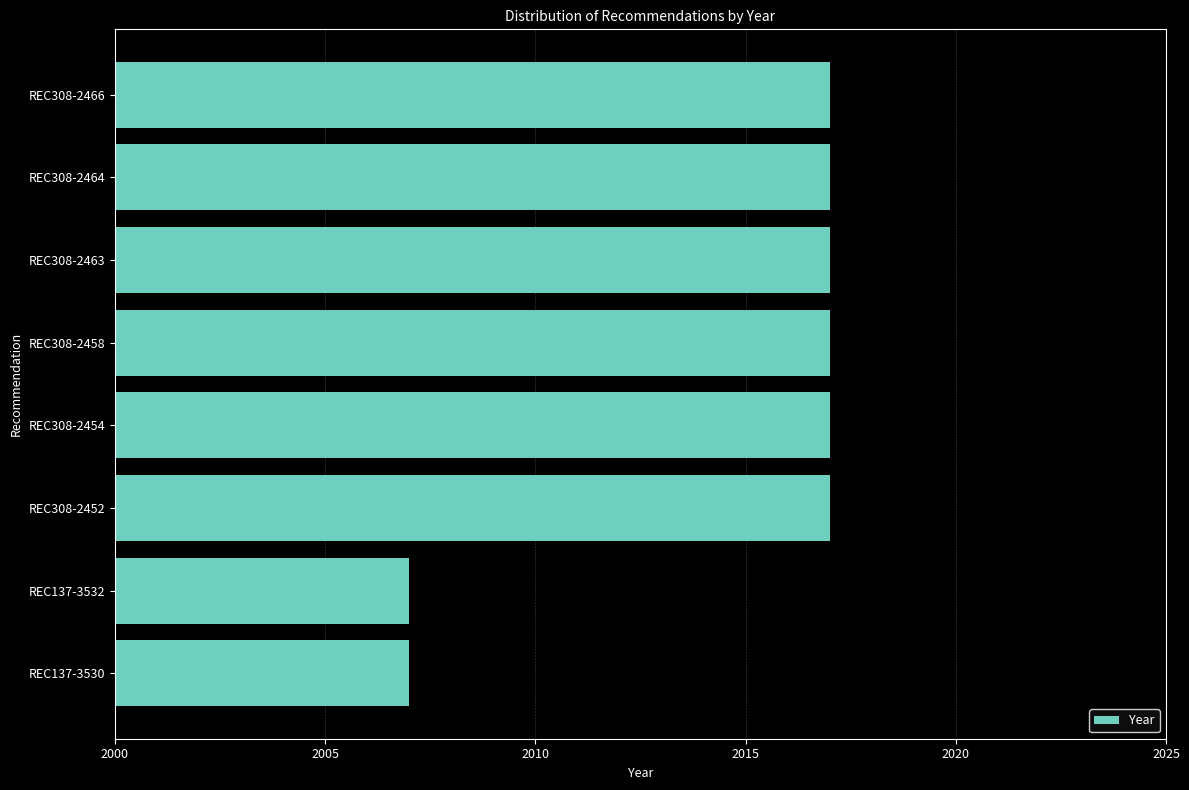

What is the sum of the values at REC308-2463 and REC308-2458?

4034